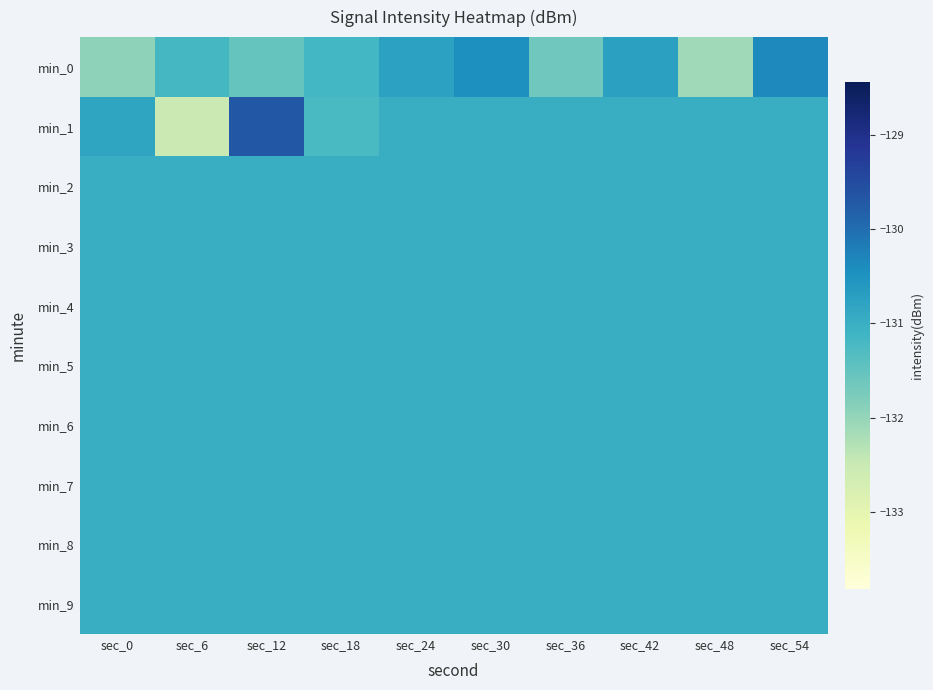

Between sec_48 and sec_30, which is larger?

sec_30